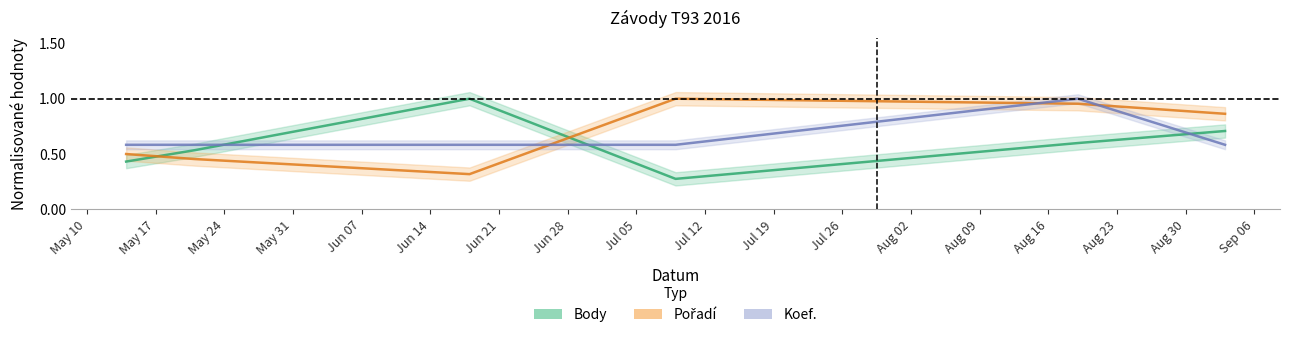

Where do Pořadí and Koef. first cross each other?

2016-06-18 and 2016-07-09